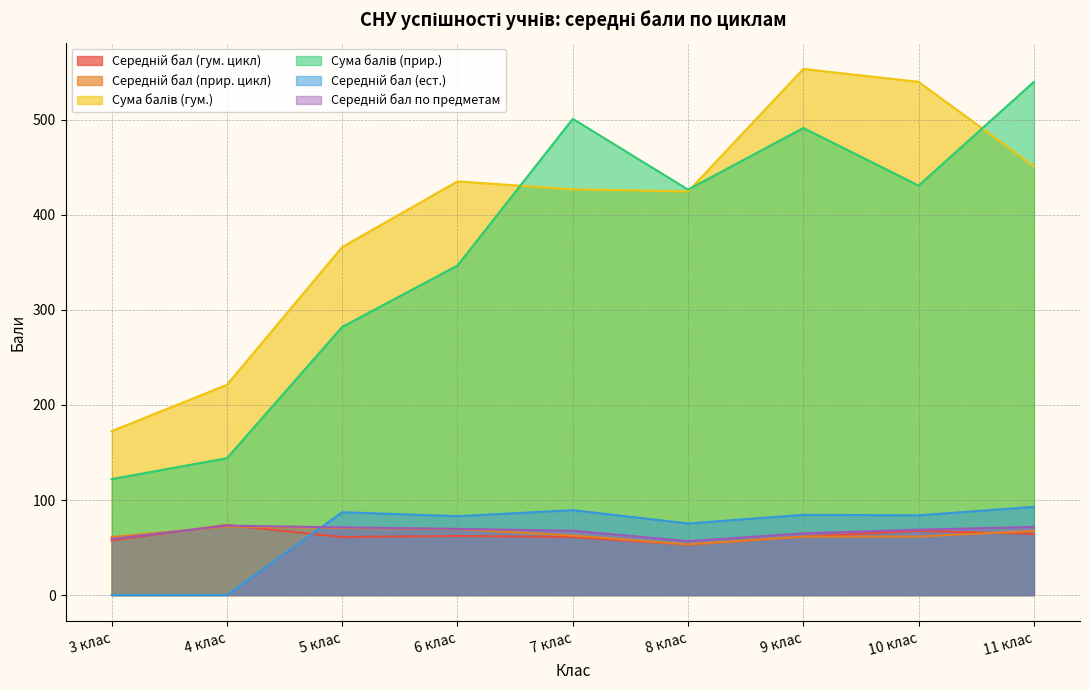

Between 6 клас and 10 клас, which series saw the biggest shift?

Сума балів (гум.)